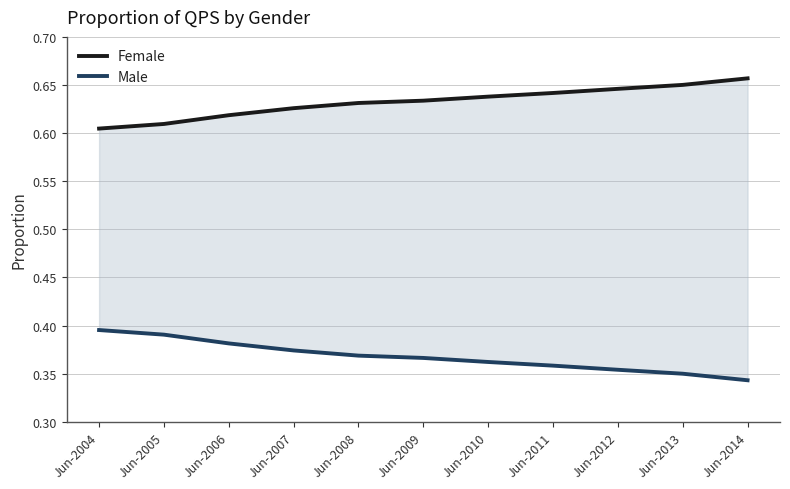

Does the chart have visible grid lines?

Yes